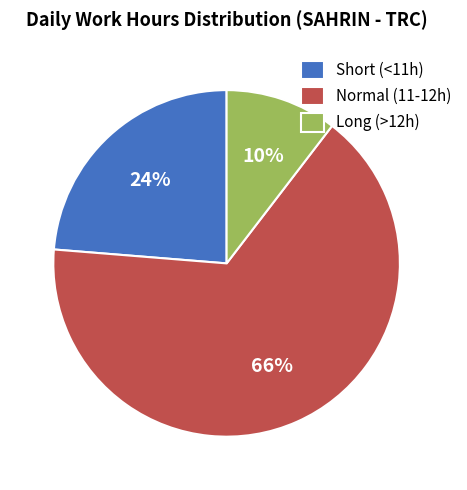

Is the sum of Long (>12h) and Normal (11-12h) greater than half?

Yes